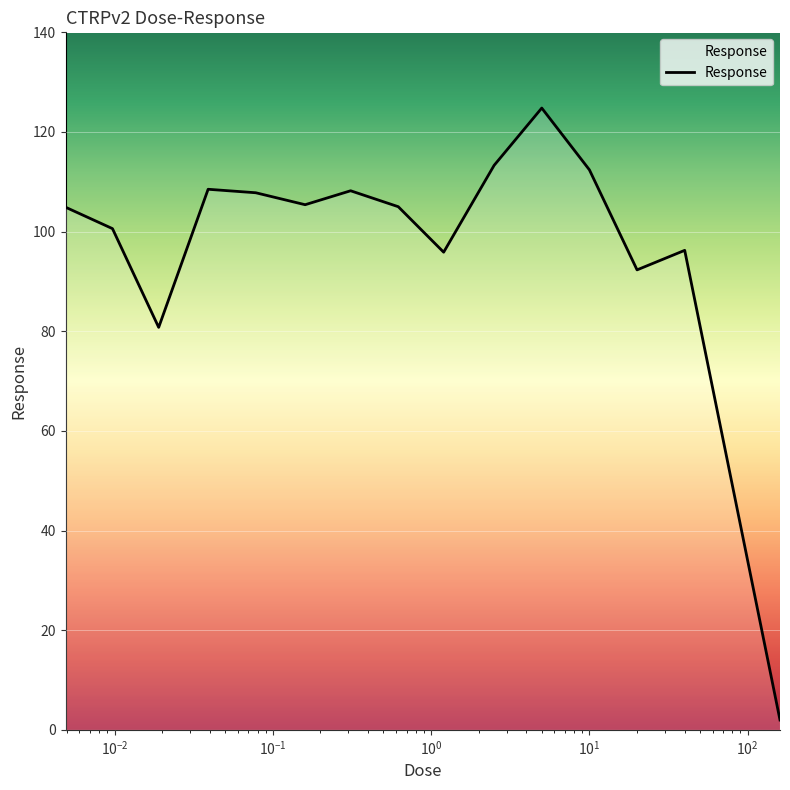

How many lines are shown in the chart?

1